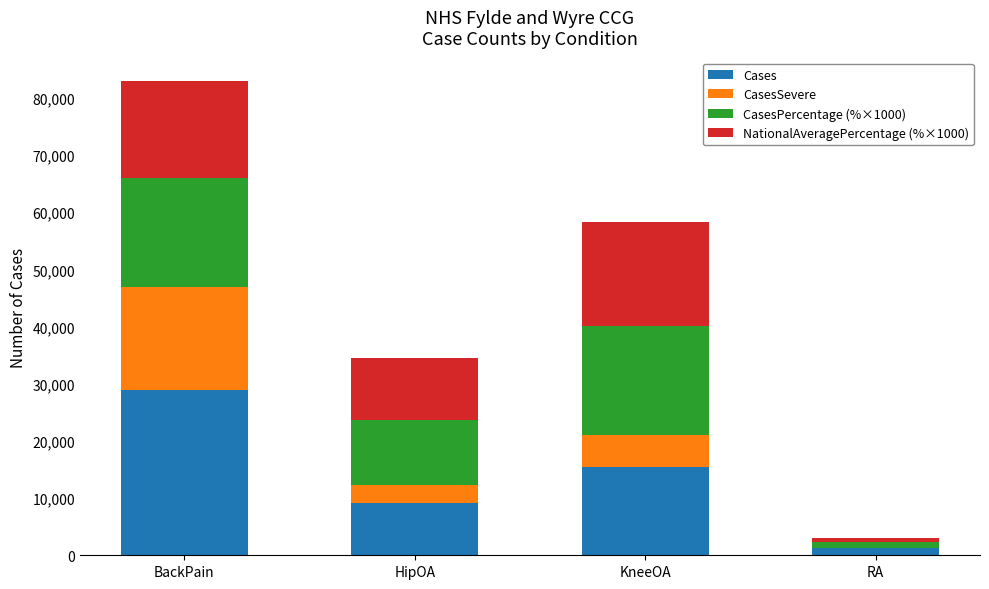

What is the highest value of the Cases series?

28928